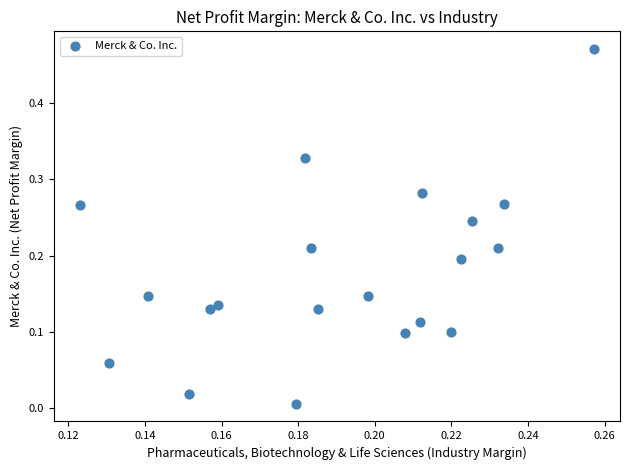

How many data points are displayed?

20